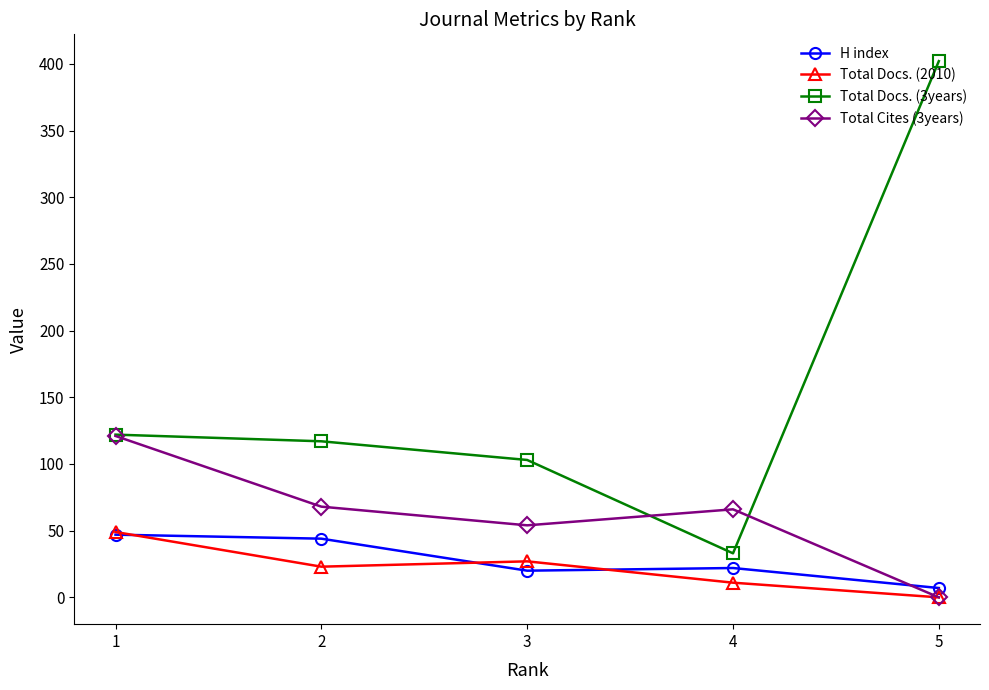

Which series has the largest total across all categories?

Total Docs. (3years)